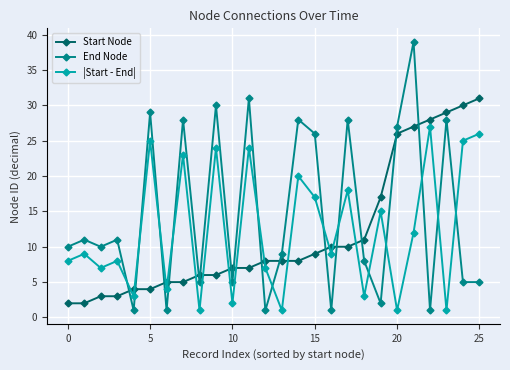

What is the highest value of the End Node series?

39